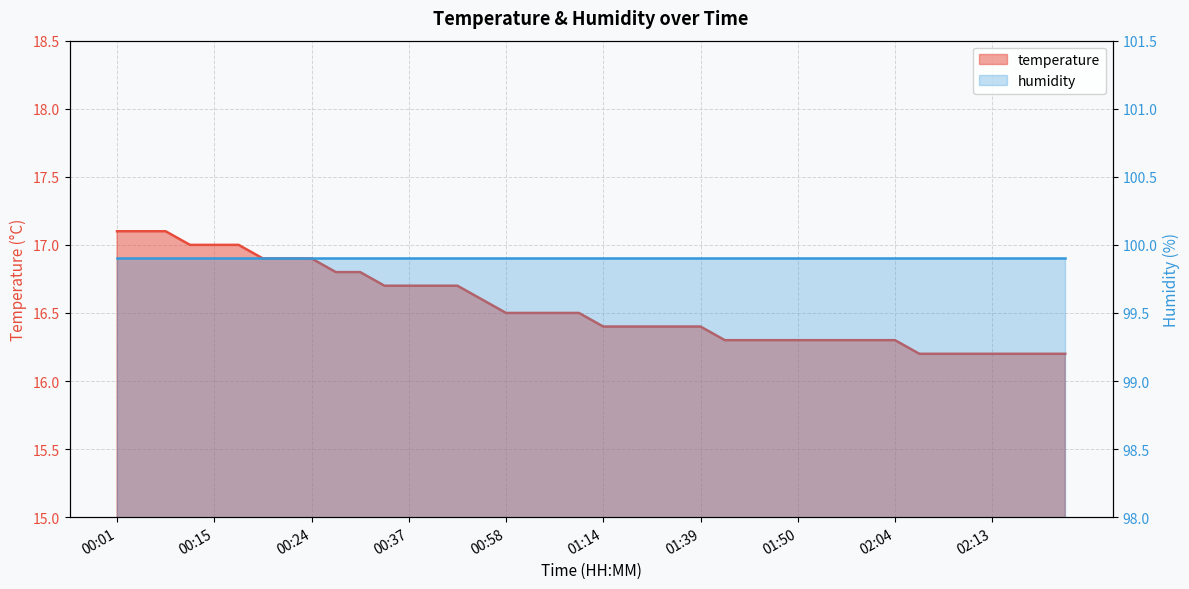

What is the difference between the maximum and minimum values?

0.9